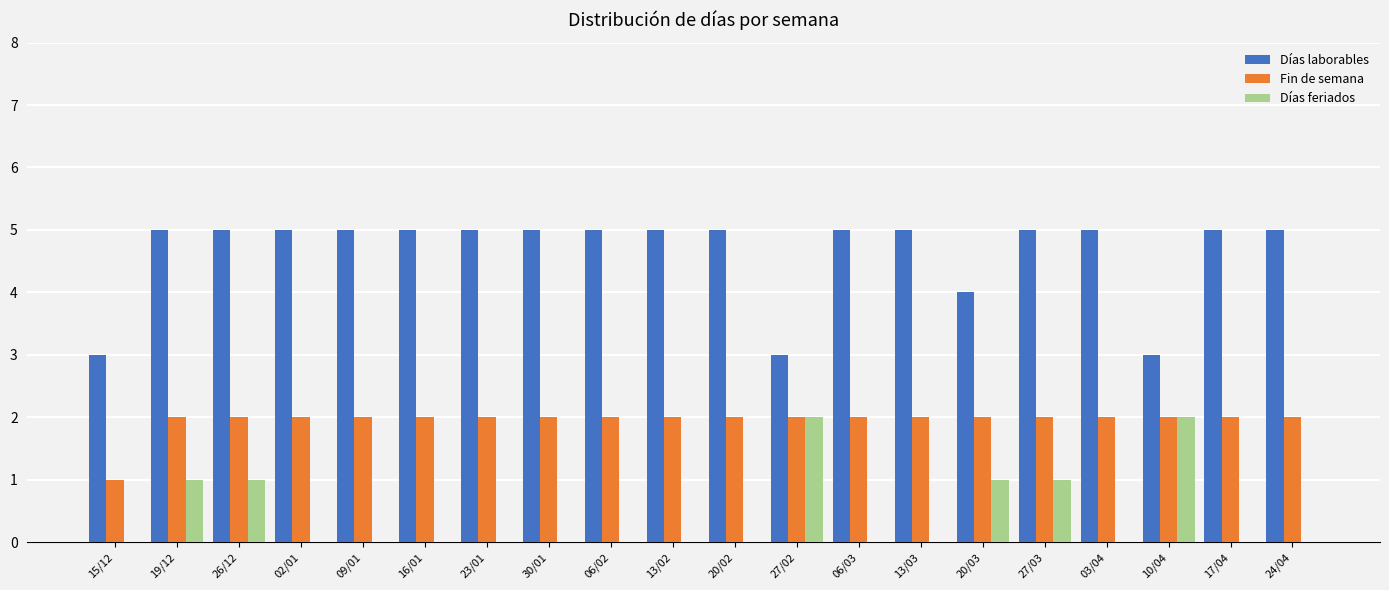

How many categories are shown in the chart?

20